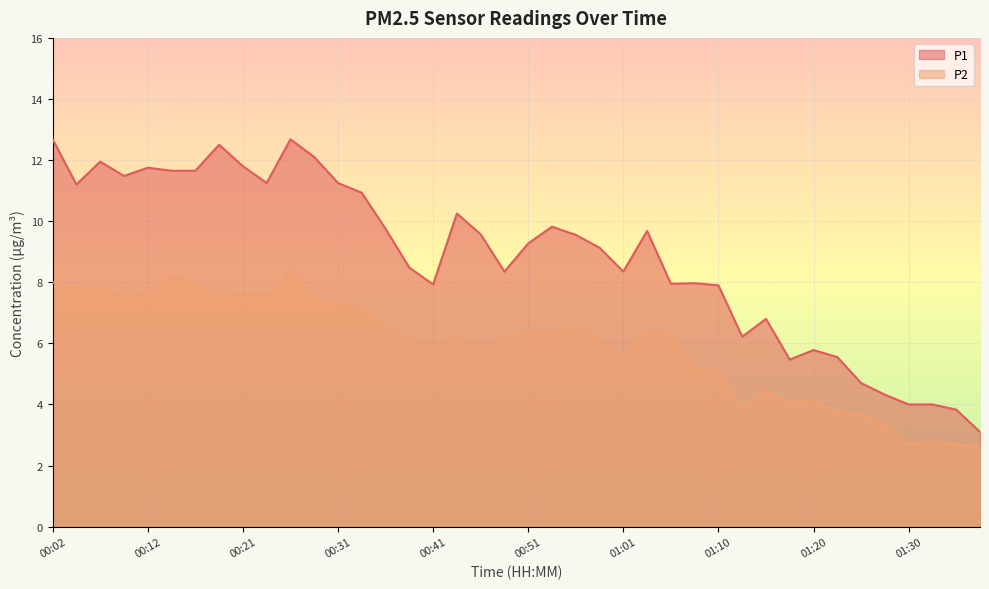

What are all the series names shown in the legend?

P1, P2